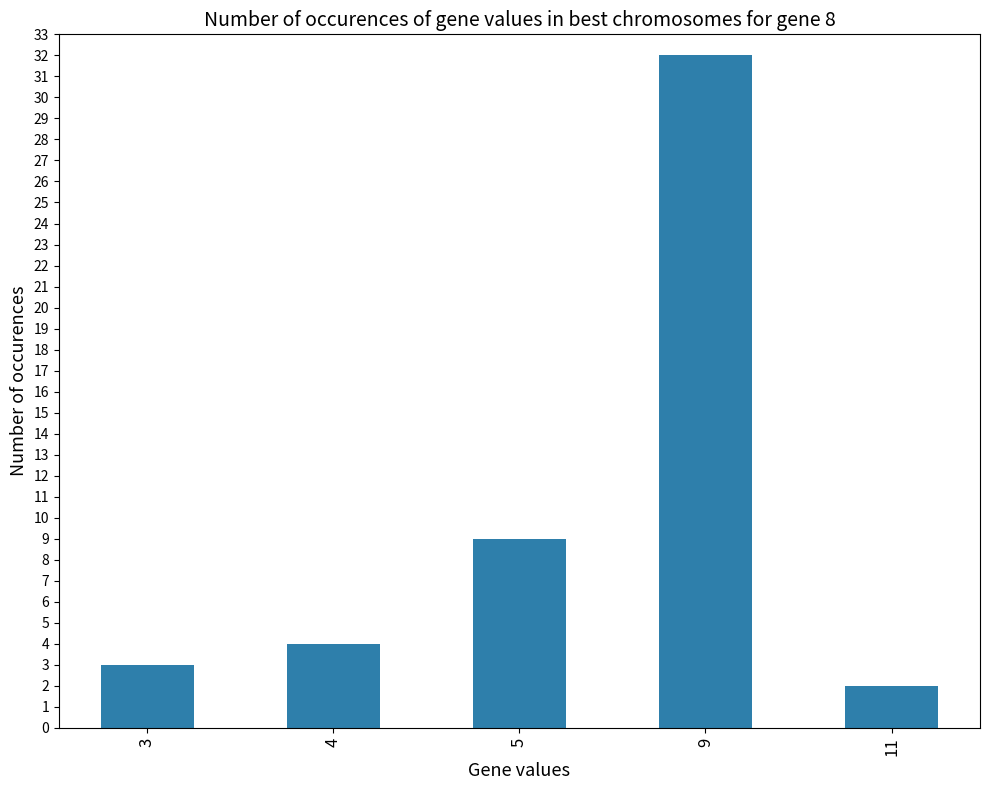

Reading left to right, what are all the values shown in this chart?

3	4	9	32	2